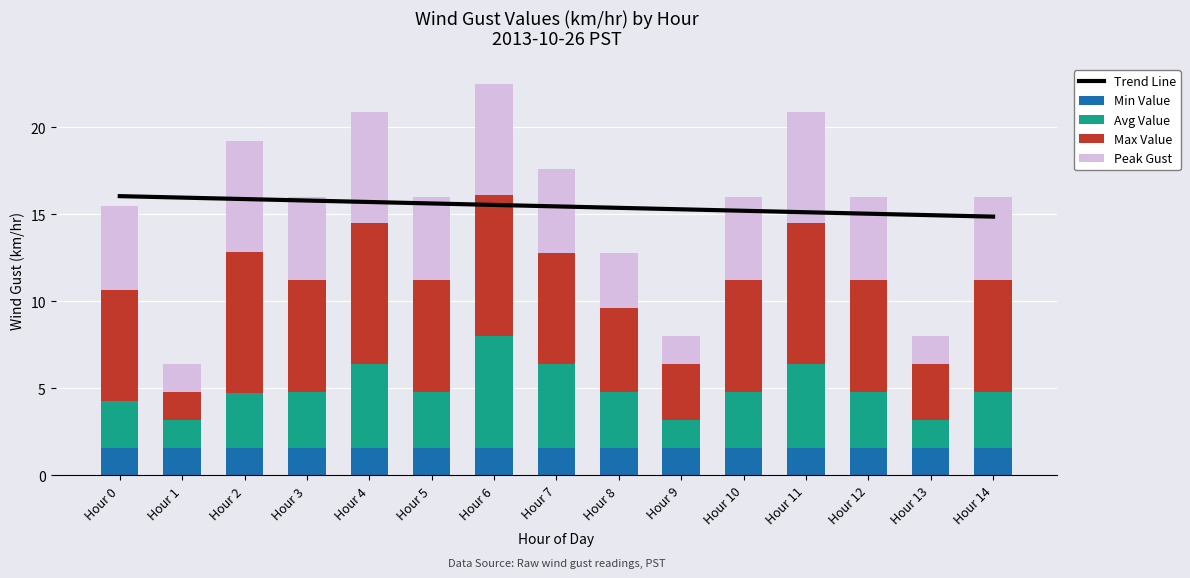

What are all the series names shown in the legend?

Trend Line, Min Value, Avg Value, Max Value, Peak Gust